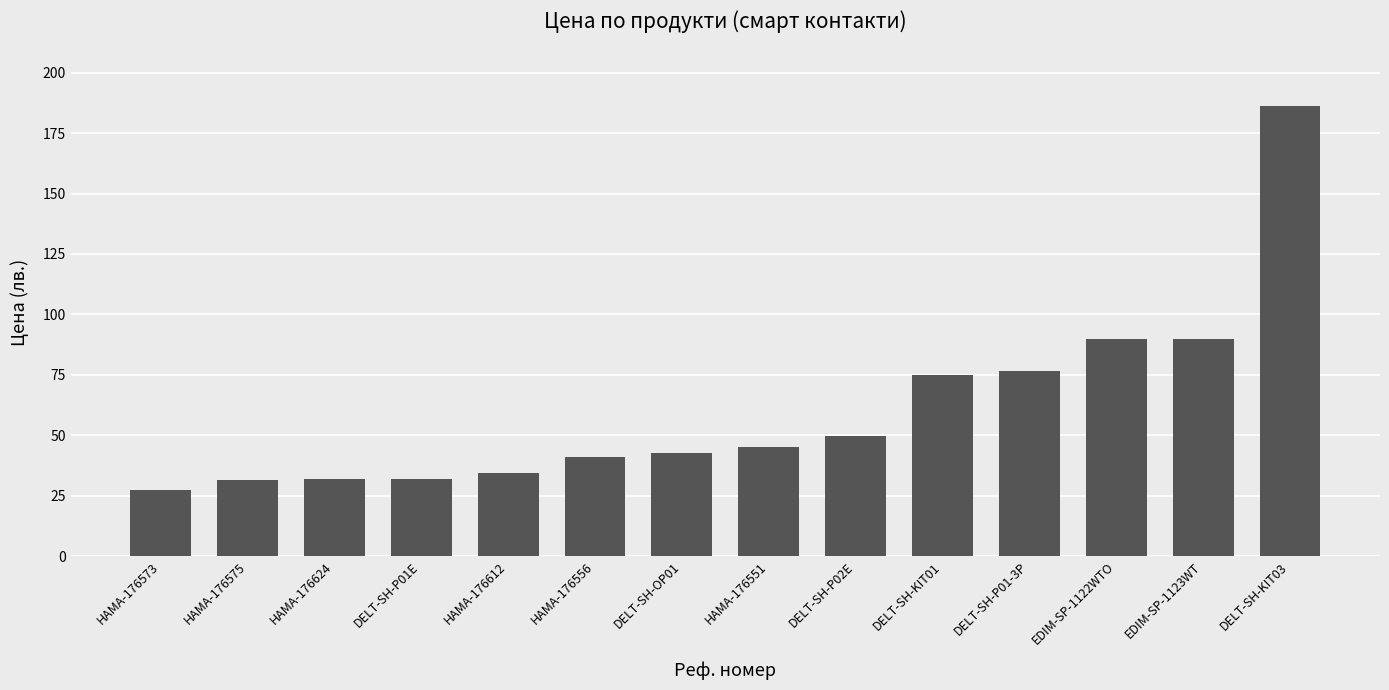

What is the greatest value displayed?

186.0